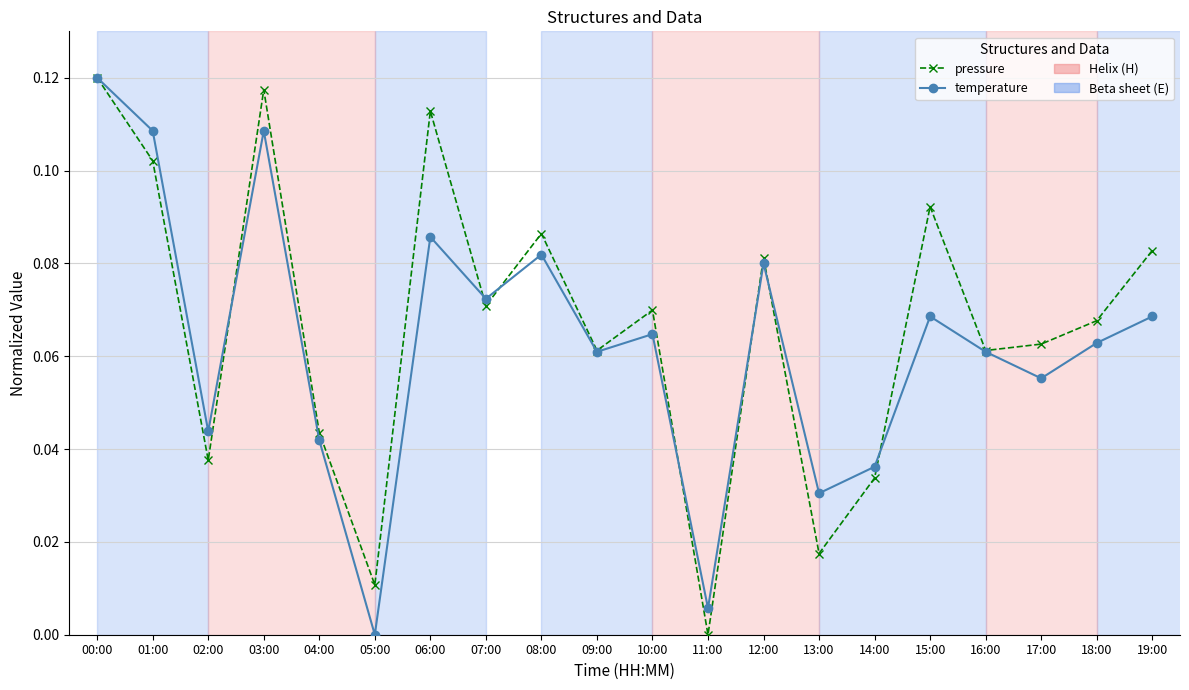

Which category has the lowest value in the temperature series?

05:00